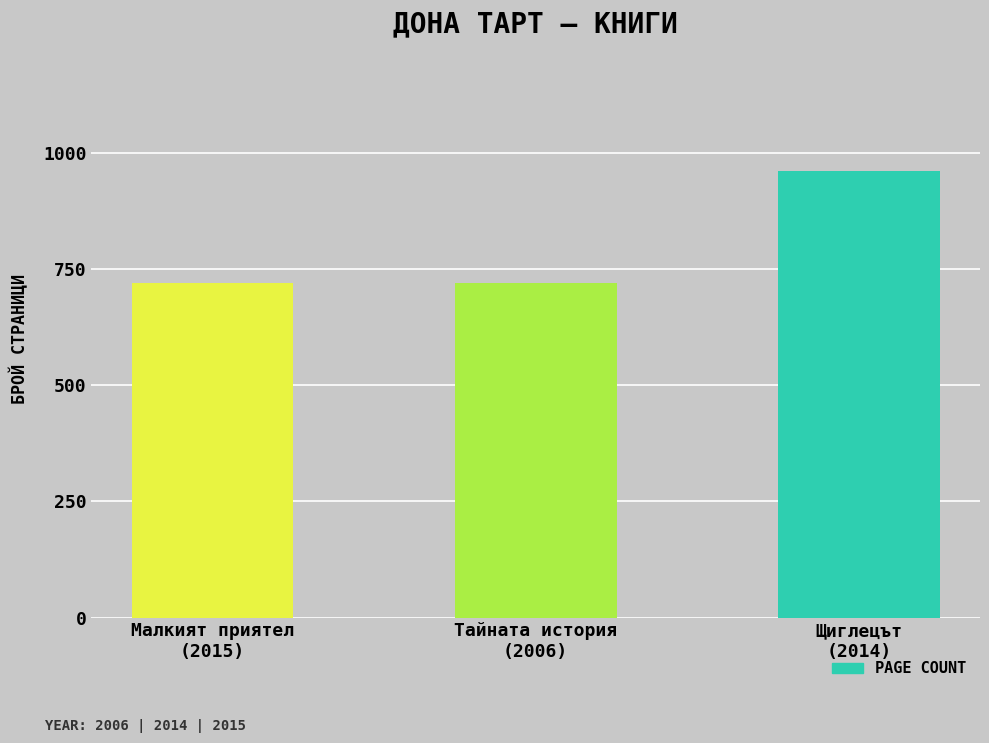

What position from the right is Тайната история
(2006)?

2